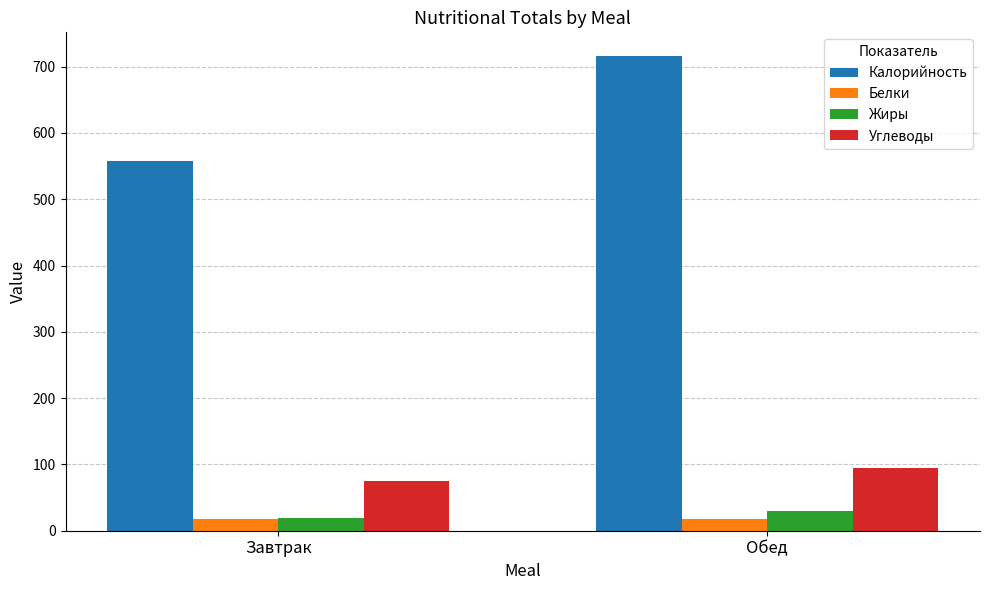

What is the sum of all Углеводы values?

170